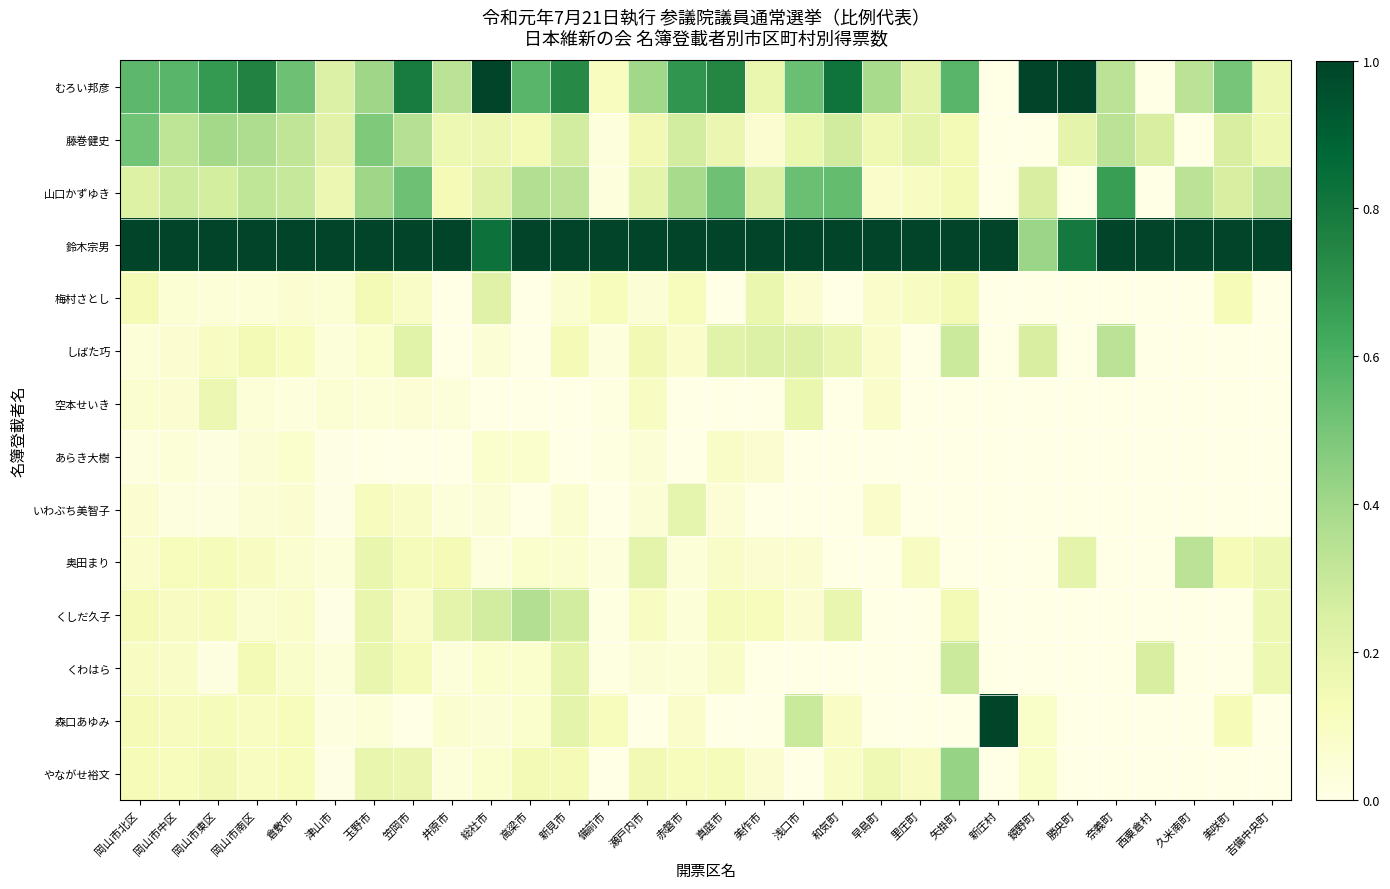

Between 浅口市 and 岡山市北区, which is larger?

岡山市北区